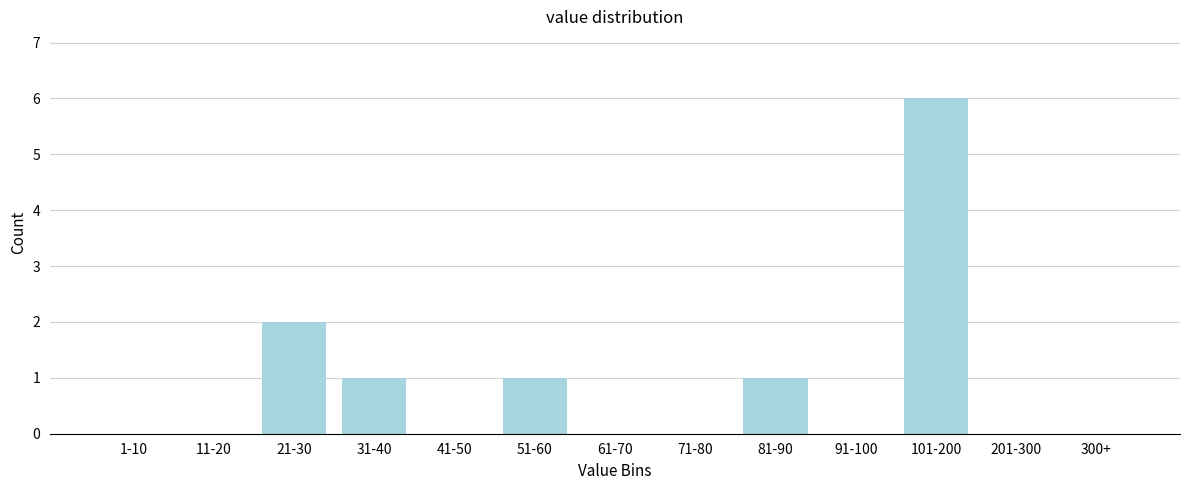

Reading left to right, what are all the values shown in this chart?

1-10=0	11-20=0	21-30=2	31-40=1	41-50=0	51-60=1	61-70=0	71-80=0	81-90=1	91-100=0	101-200=6	201-300=0	300+=0